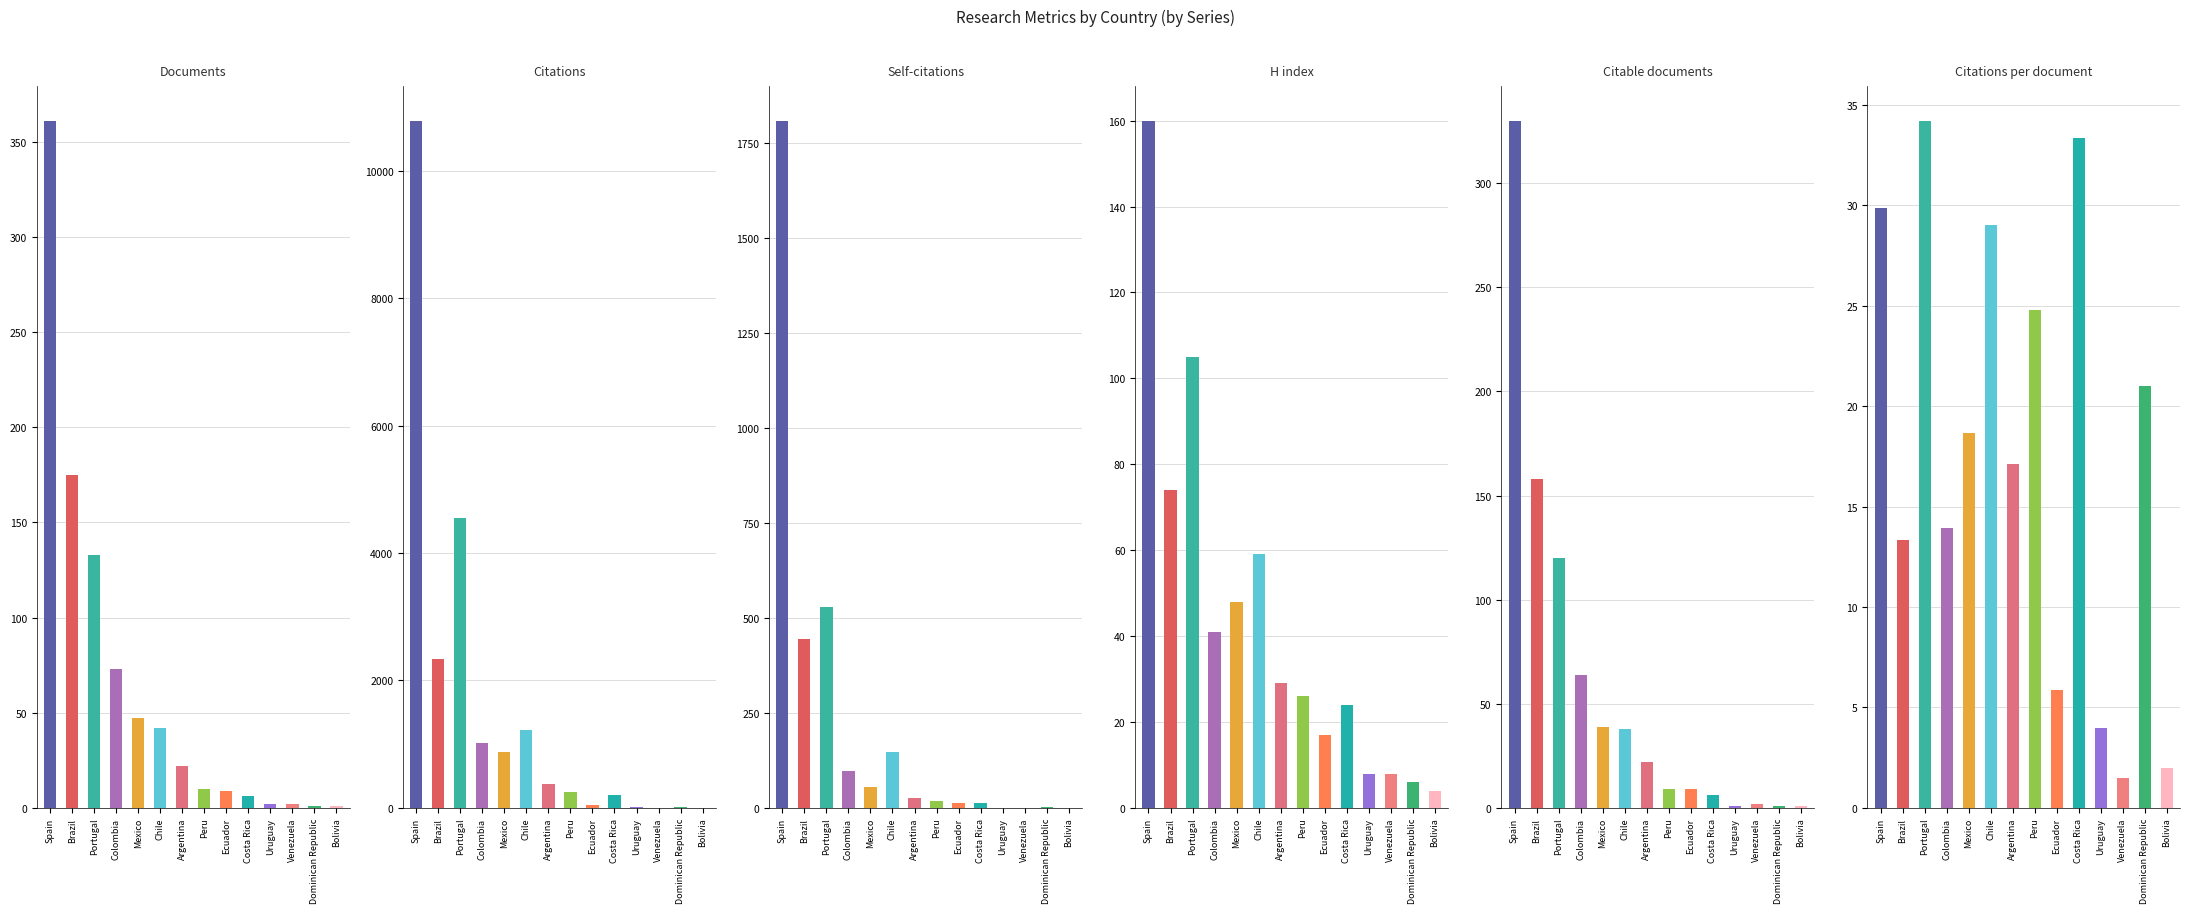

How many bars are there in total?

84